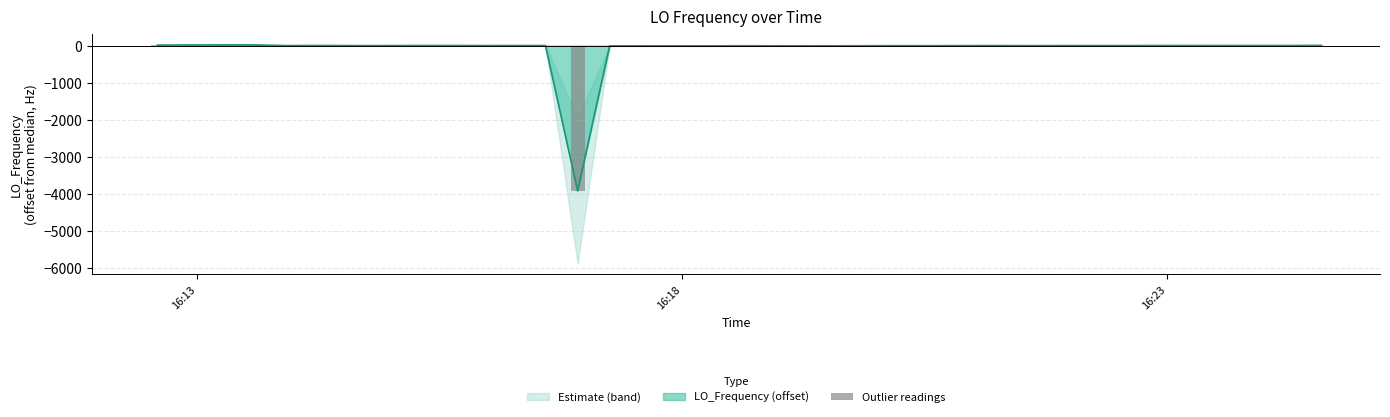

What is the minimum value for LO_Frequency (offset)?

-3918.5